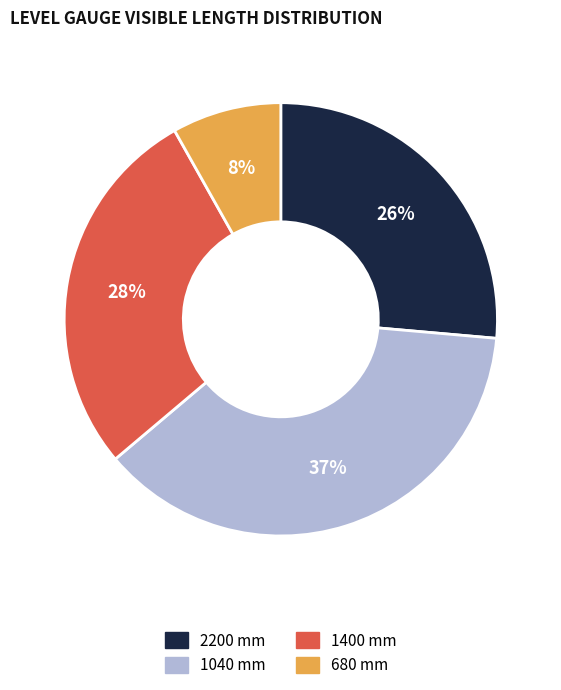

Is there any slice that represents more than half of the pie?

No